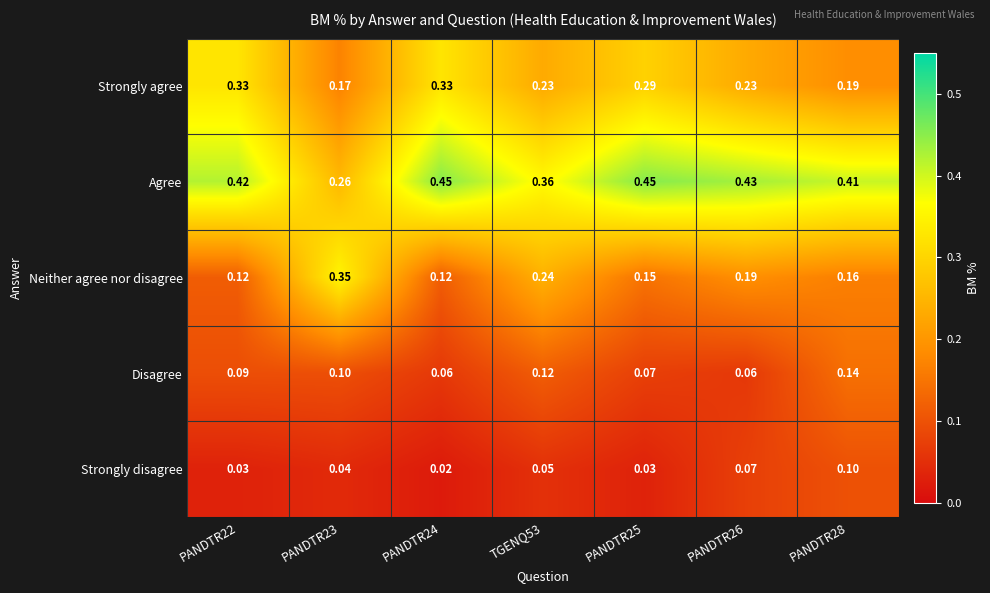

Is the value of Strongly agree at PANDTR28 greater than the value of Agree at PANDTR28?

No